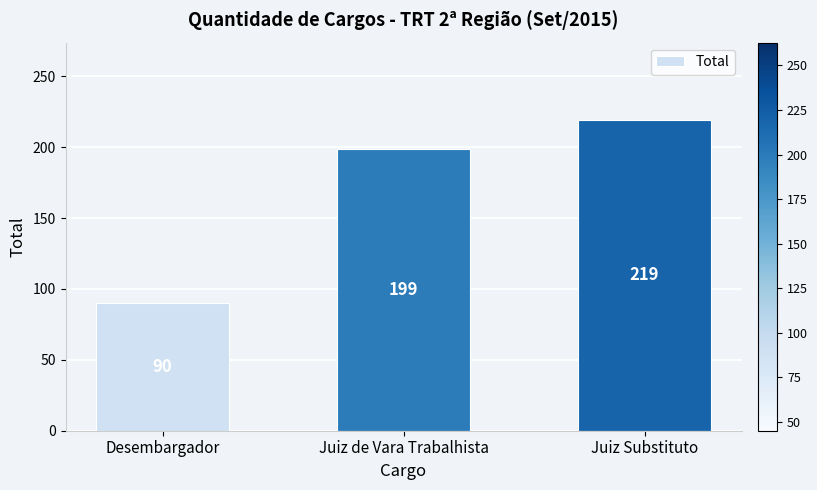

Reading left to right, what are all the values shown in this chart?

Desembargador=90	Juiz de Vara Trabalhista=199	Juiz Substituto=219